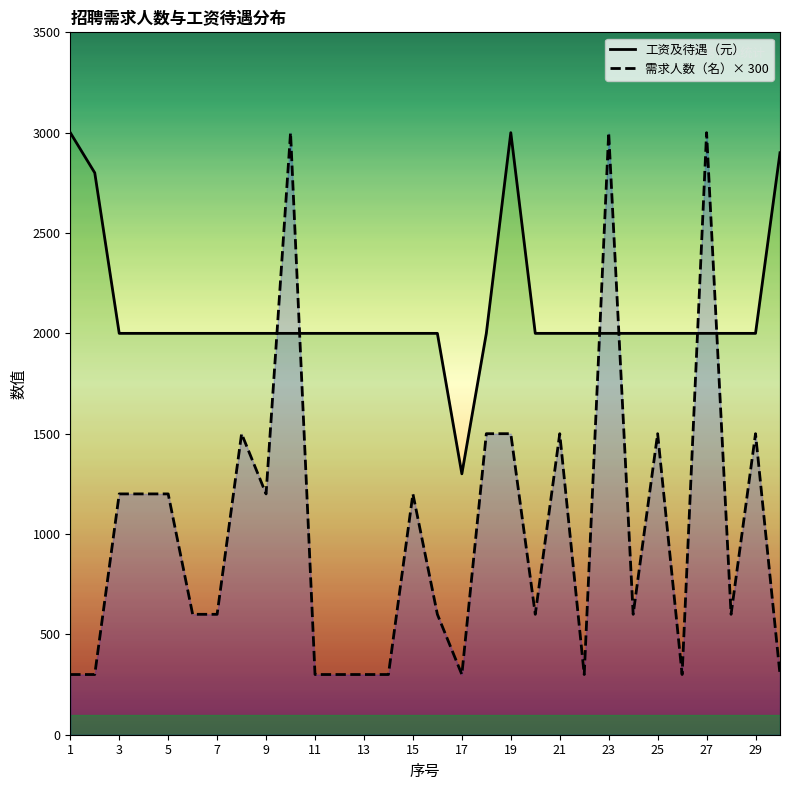

Which series ends up on top after the final intersection of 需求人数（名）× 300 and 工资及待遇（元）?

工资及待遇（元）